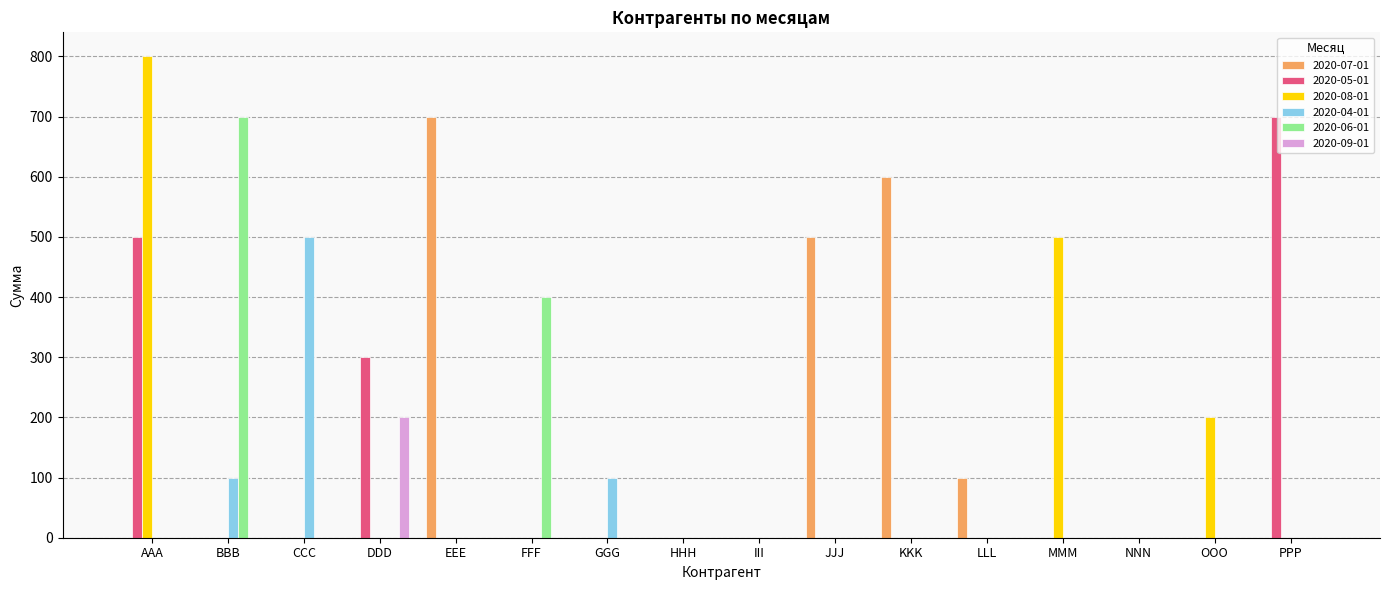

What is the total value across all series at JJJ?

500